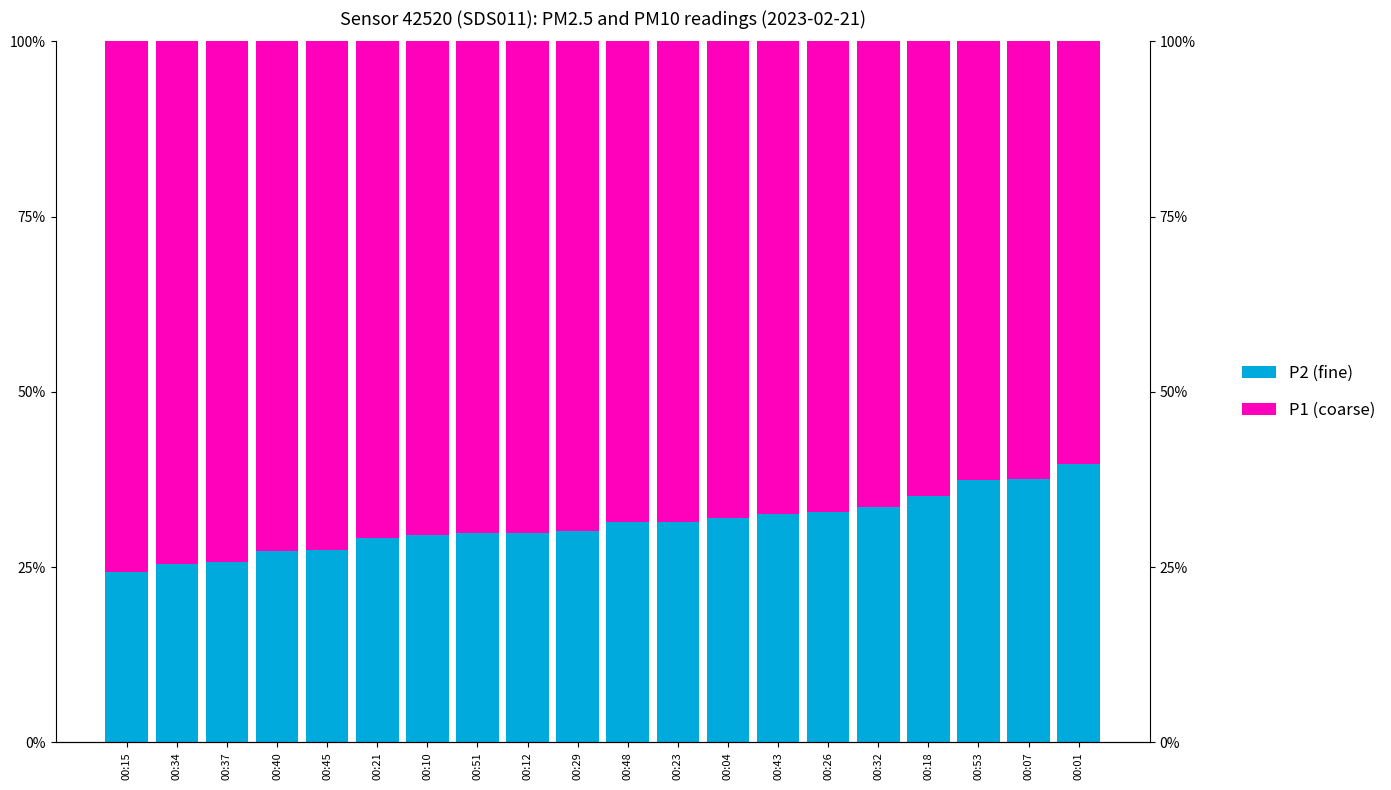

What is the difference between the second highest and minimum values in the P1 (coarse) series?

14.3